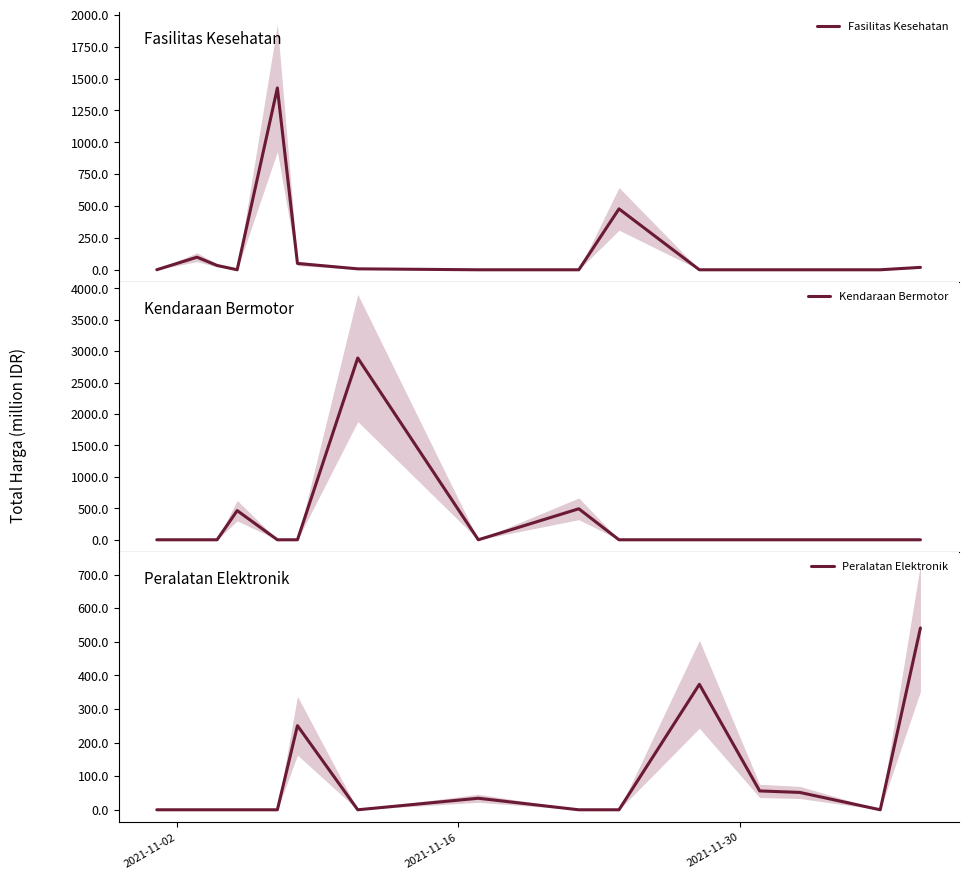

What is the difference between the second highest and second lowest values in the Peralatan Elektronik series?

373.4